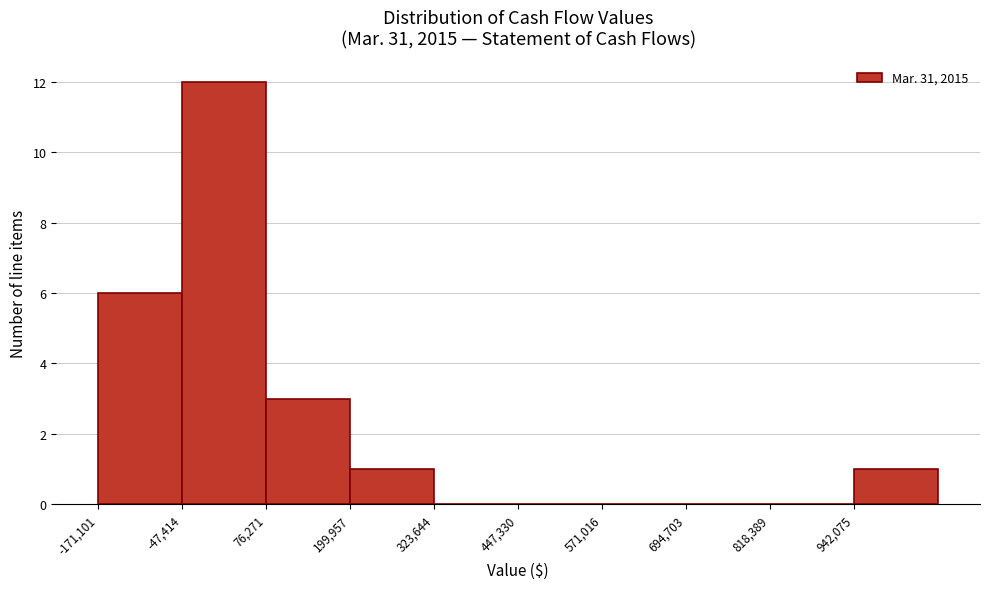

How tall is the bar that spans 940000 to 1060000 on the x-axis? Neither the bar edges nor the heights are printed on the chart, so give them approximately, as read against the axes.

1